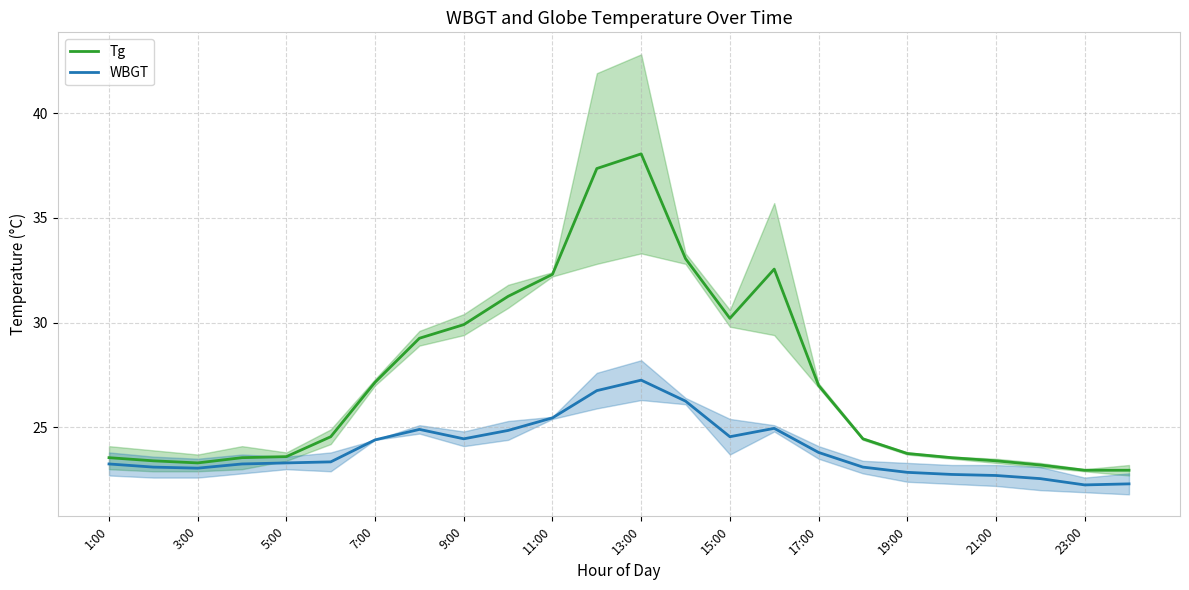

At which label does WBGT reach its peak?

13:00